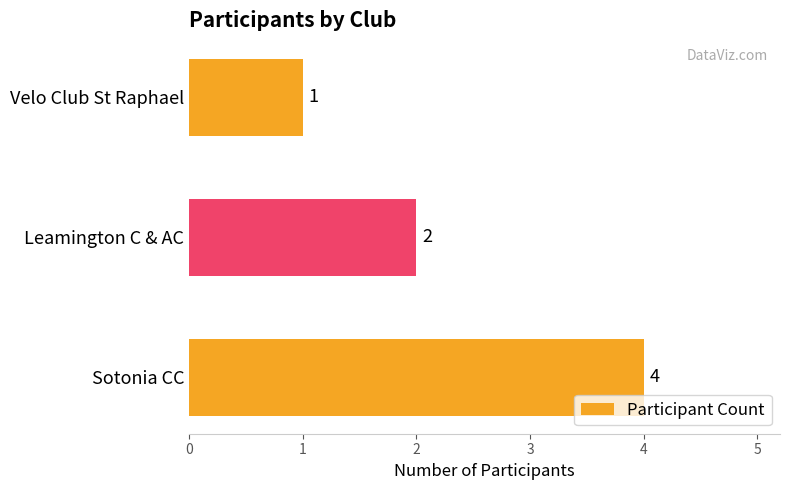

At which category does the chart reach its peak across all series?

Sotonia CC